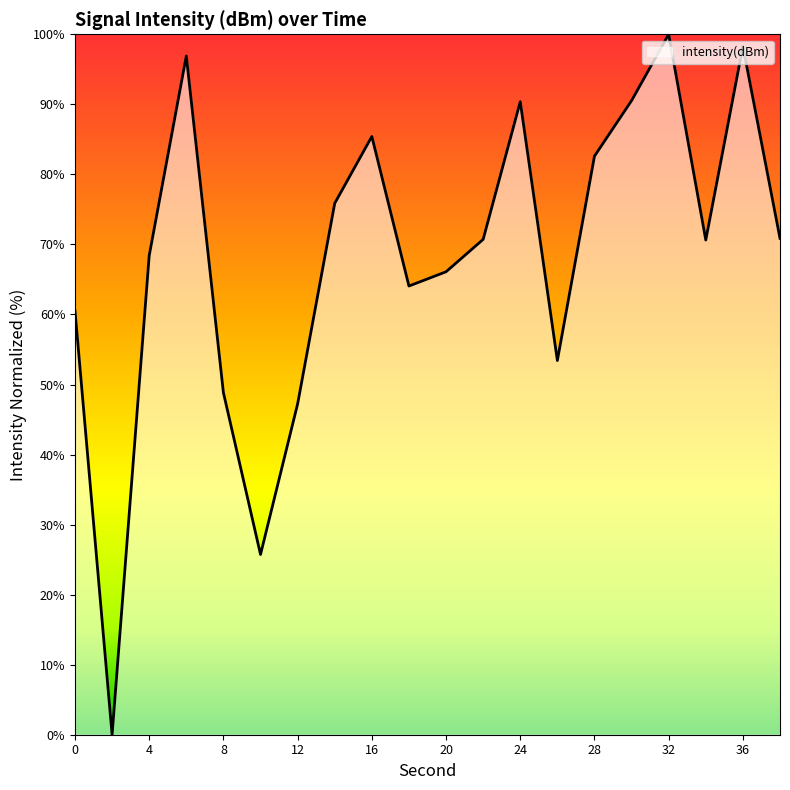

What is the maximum value shown in the chart?

100.0